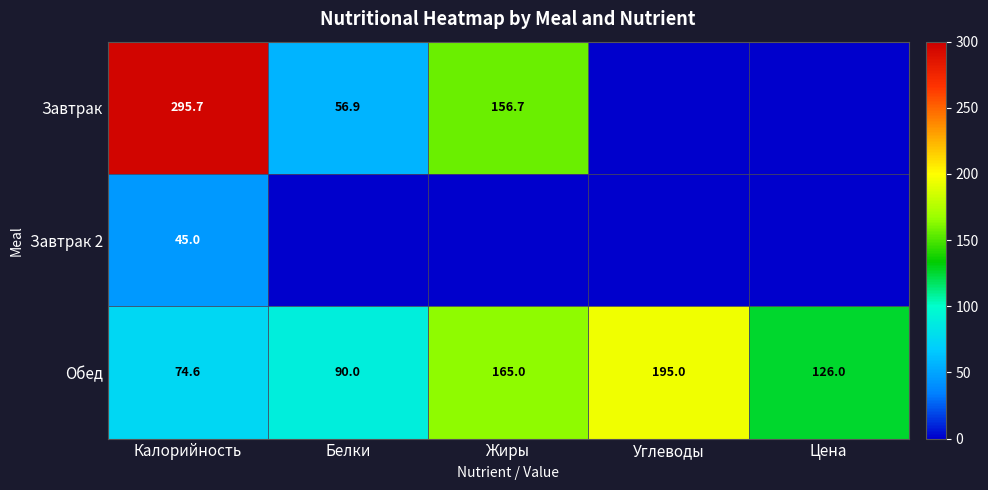

What is the sum of the Обед values at Углеводы and Калорийность?

269.6